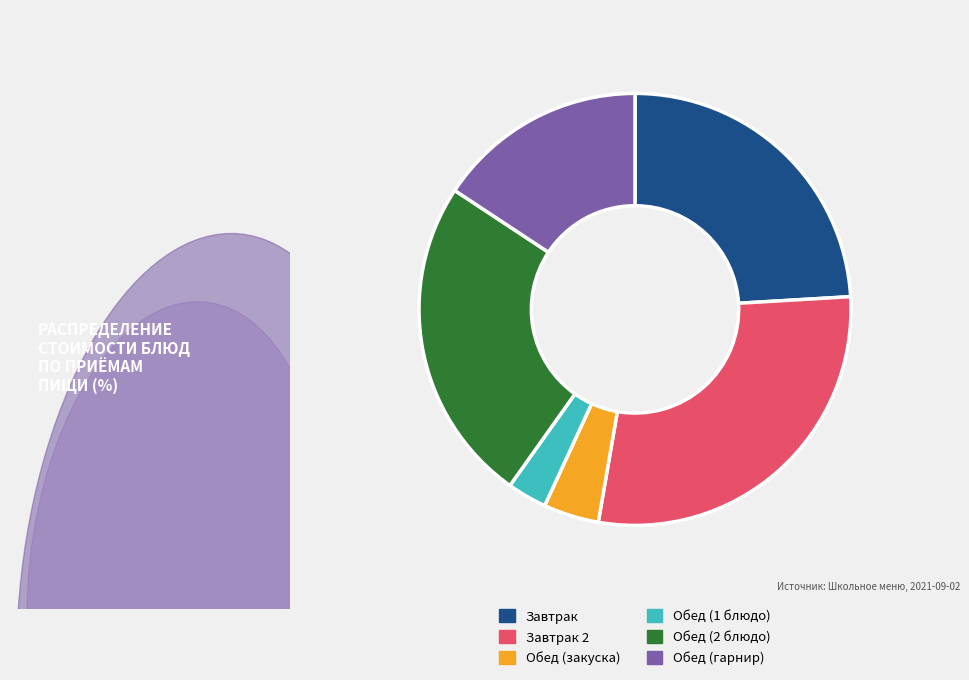

Does Обед (1 блюдо) represent more than half of the total?

No